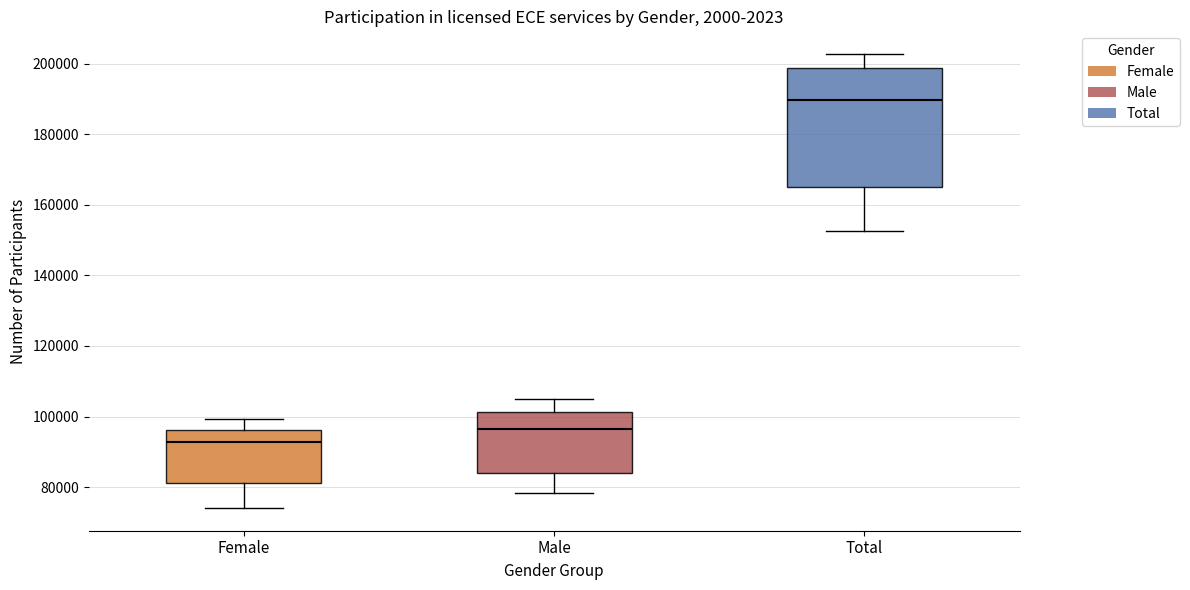

Reading left to right, read every box against the y-axis: the position of its median line, the range the box covers, and the ends of its whiskers. The values are not printed on the chart, so give them approximately, as read against the axis.

Female: median 92000, box 82000 to 96000, whiskers 74000 to 100000
Male: median 96000, box 84000 to 102000, whiskers 78000 to 104000
Total: median 190000, box 166000 to 198000, whiskers 152000 to 202000